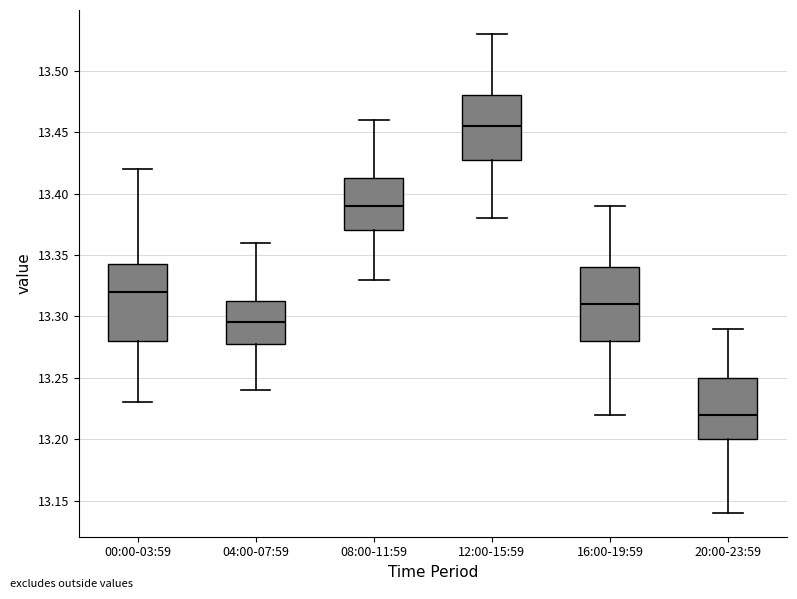

Reading left to right, read every box against the y-axis: the position of its median line, the range the box covers, and the ends of its whiskers. The values are not printed on the chart, so give them approximately, as read against the axis.

00:00-03:59: median 13.320, box 13.280 to 13.345, whiskers 13.230 to 13.420
04:00-07:59: median 13.295, box 13.280 to 13.315, whiskers 13.240 to 13.360
08:00-11:59: median 13.390, box 13.370 to 13.415, whiskers 13.330 to 13.460
12:00-15:59: median 13.455, box 13.430 to 13.480, whiskers 13.380 to 13.530
16:00-19:59: median 13.310, box 13.280 to 13.340, whiskers 13.220 to 13.390
20:00-23:59: median 13.220, box 13.200 to 13.250, whiskers 13.140 to 13.290